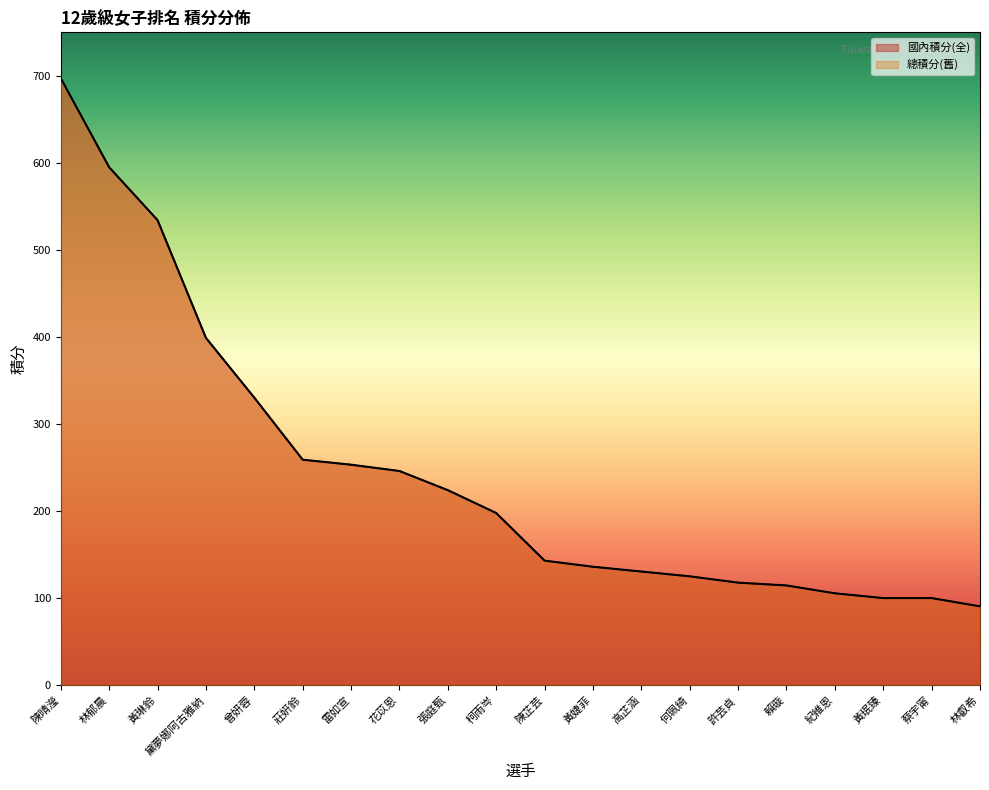

Count the number of data series in this chart.

2